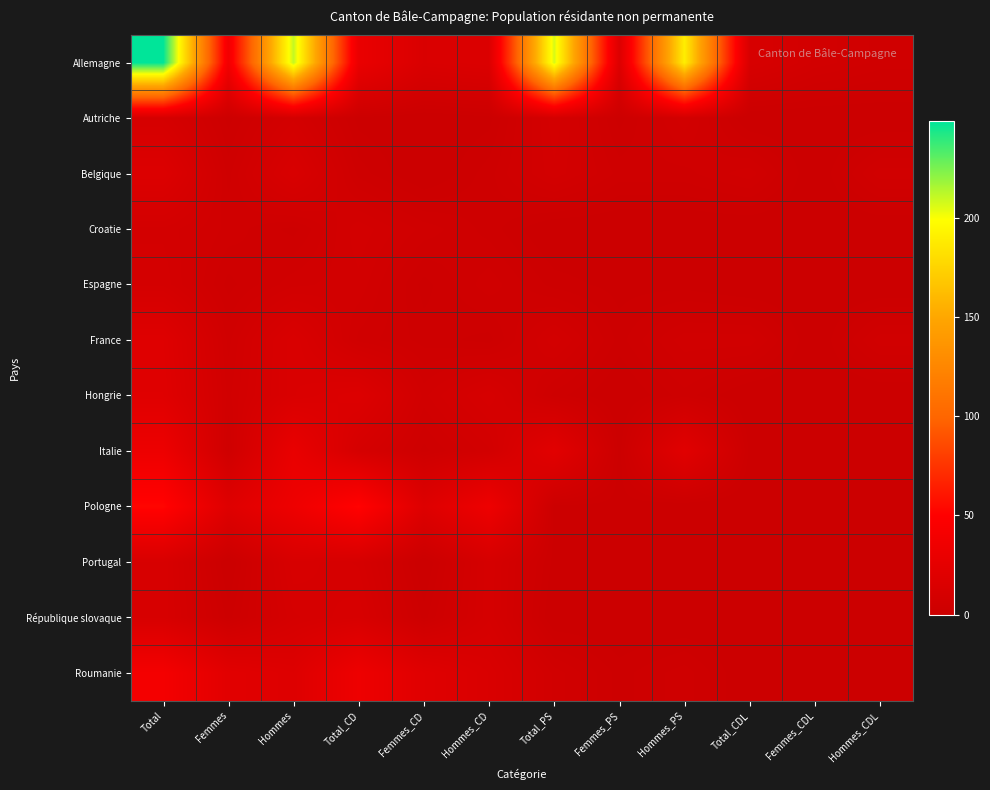

What is the spread (max minus min) of values at Hommes_PS?

190